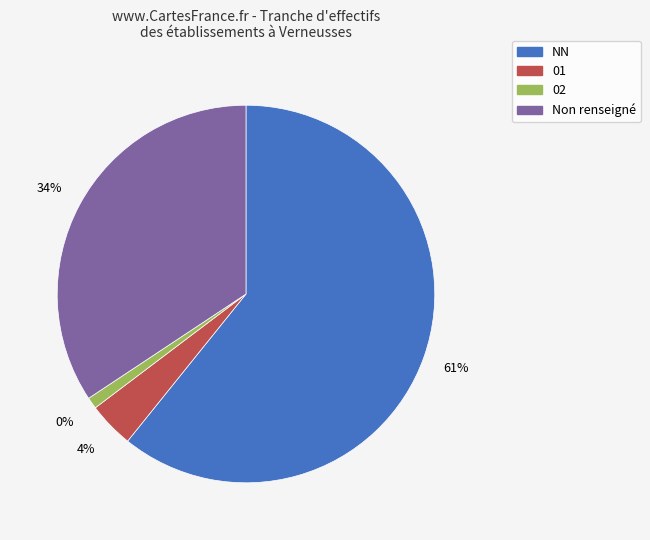

What portion of the pie excludes NN?

39.2%